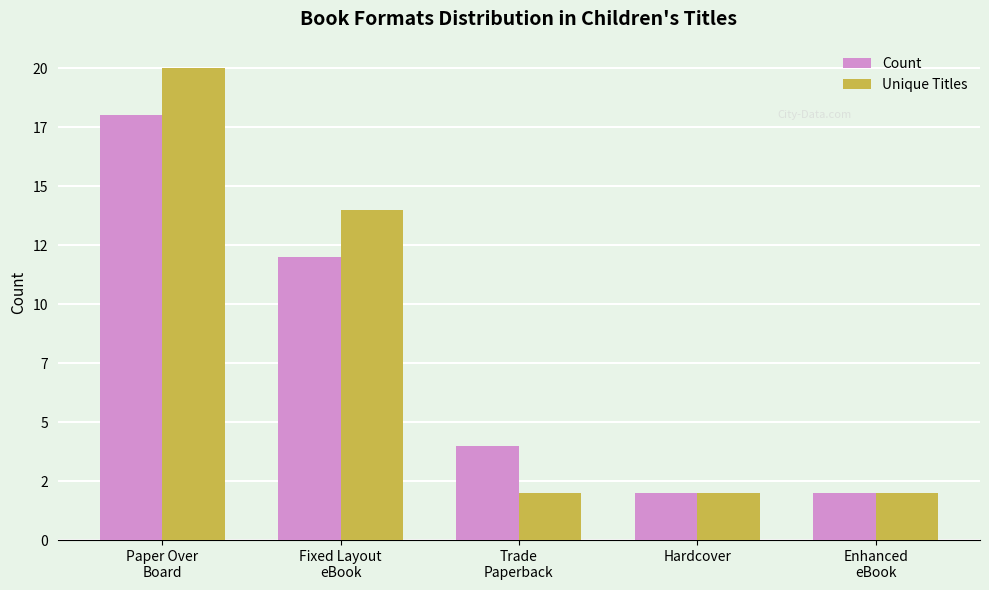

Are the bars grouped side by side (vs. stacked)?

Yes